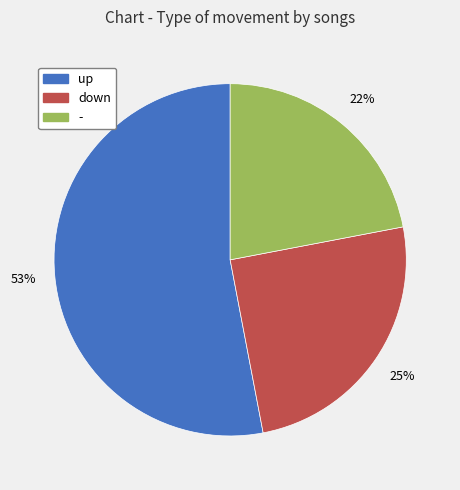

Is there any slice that represents more than half of the pie?

Yes